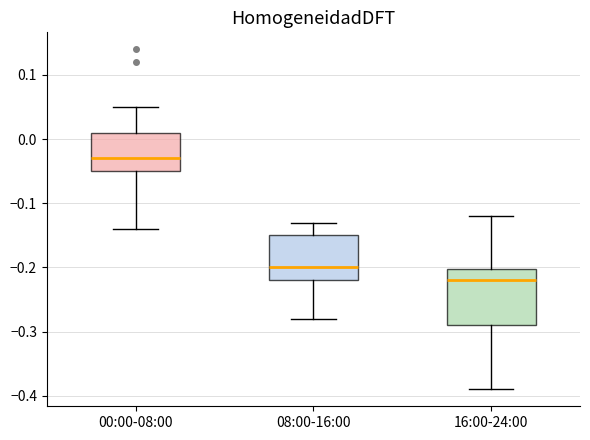

Where is the lower edge of the box for 16:00-24:00 on the y-axis? The values are not printed on the chart, so give them approximately, as read against the axis.

-0.29